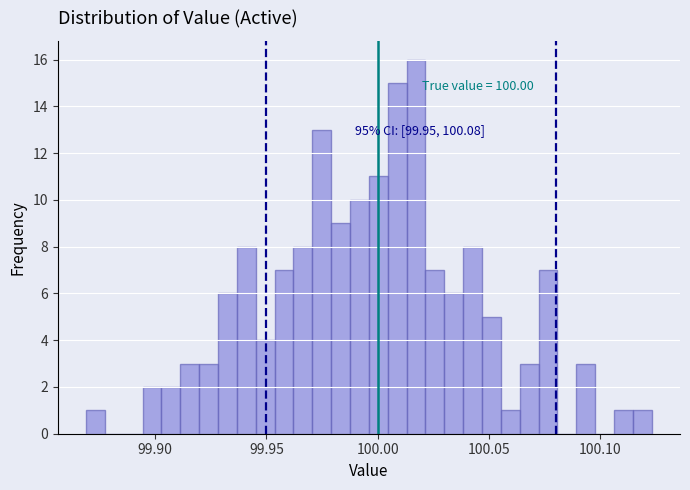

Read against the x-axis, roughly where is the centre of the tallest bar?

100.015